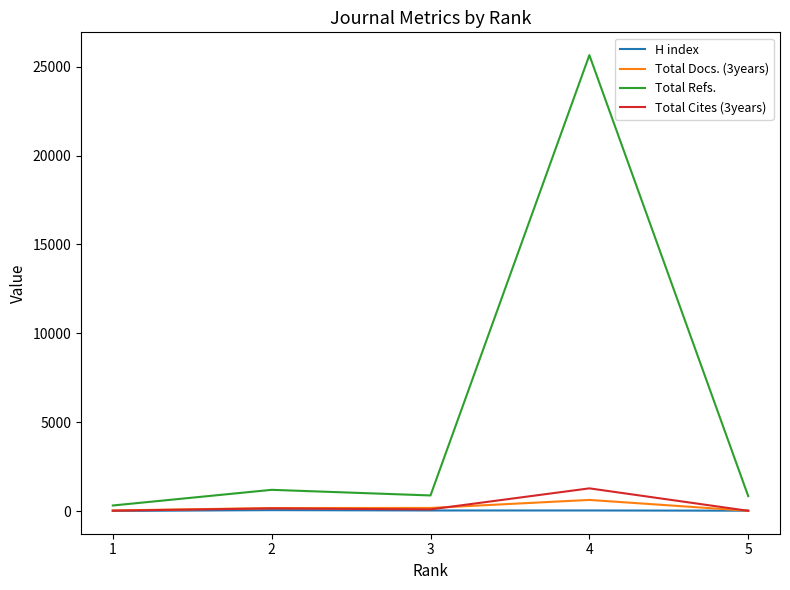

True or false: Total Docs. (3years) and Total Refs. intersect in this chart.

False